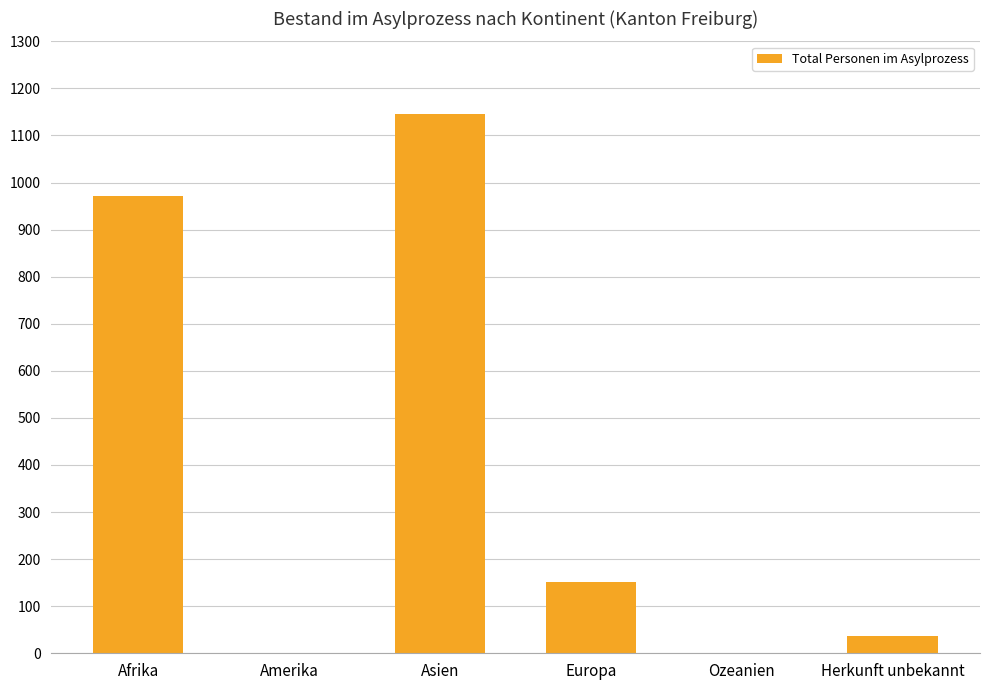

Which has a higher value, Amerika or Europa?

Europa